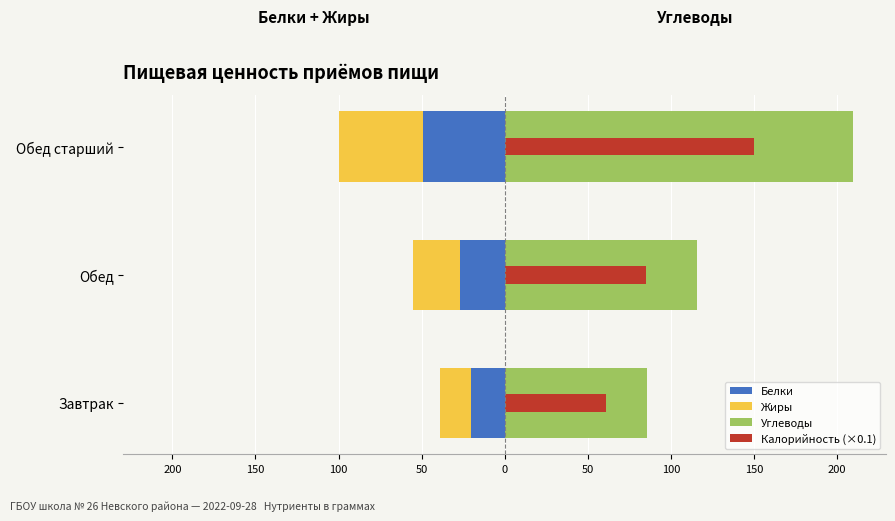

What is the value of the Белки bar at the 2nd from the left?

-27.1